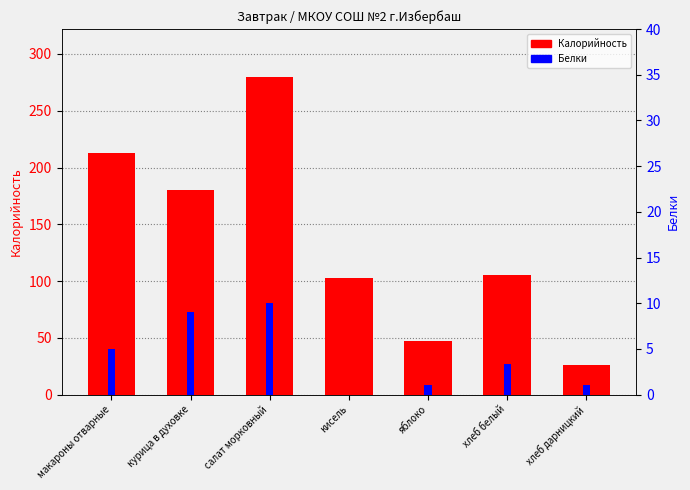

Rank the series by their maximum value, from lowest to highest.

Белки, Калорийность